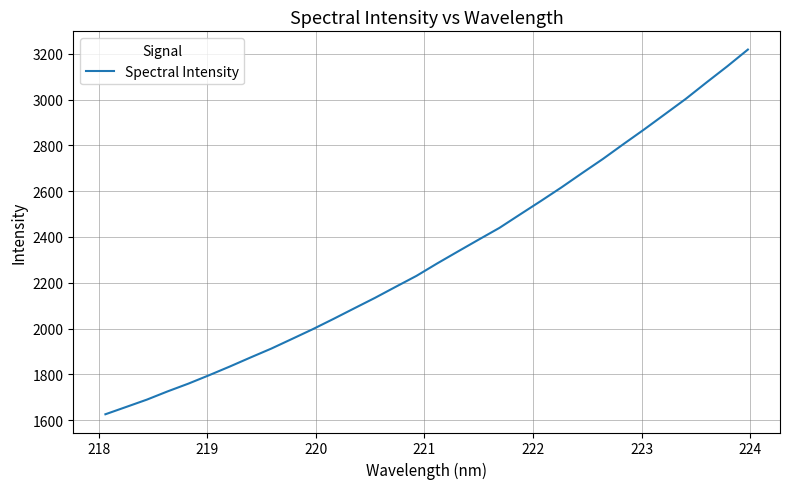

What is the maximum value shown in the chart?

3219.2